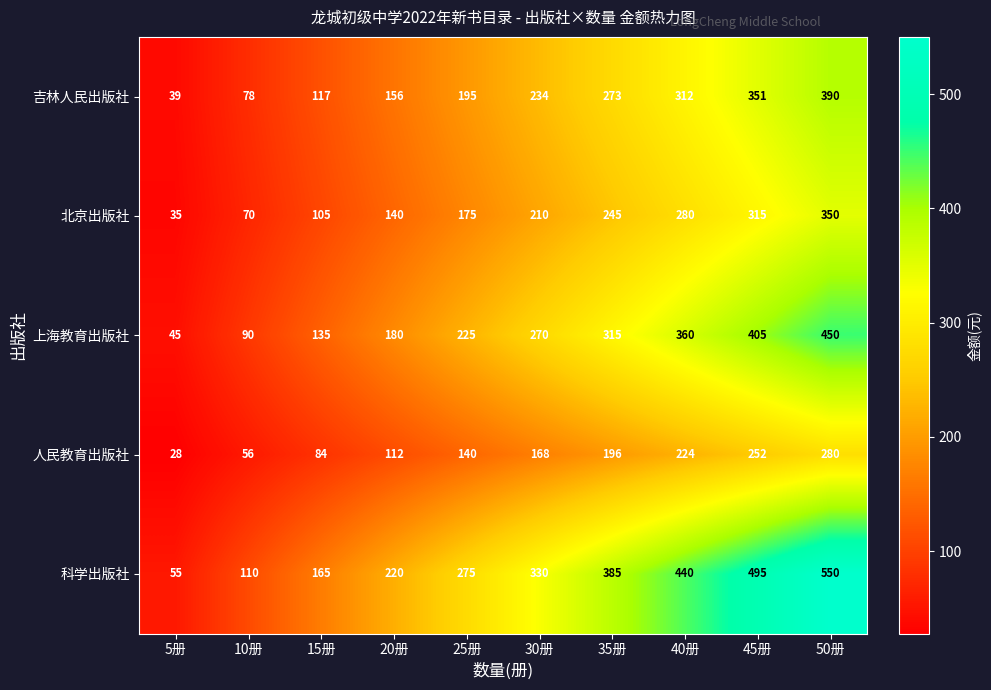

Which series has the largest range (max minus min)?

科学出版社